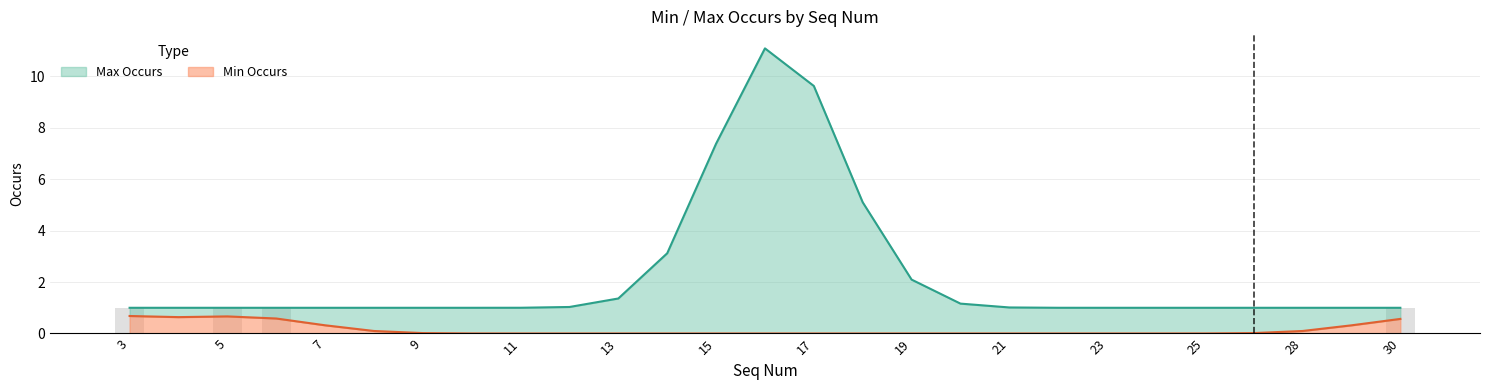

What is the difference between the maximum and second lowest values?

1